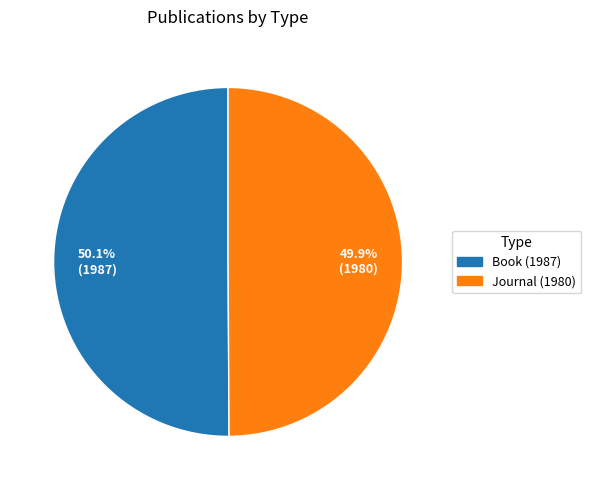

Is there a majority slice in this chart?

Yes